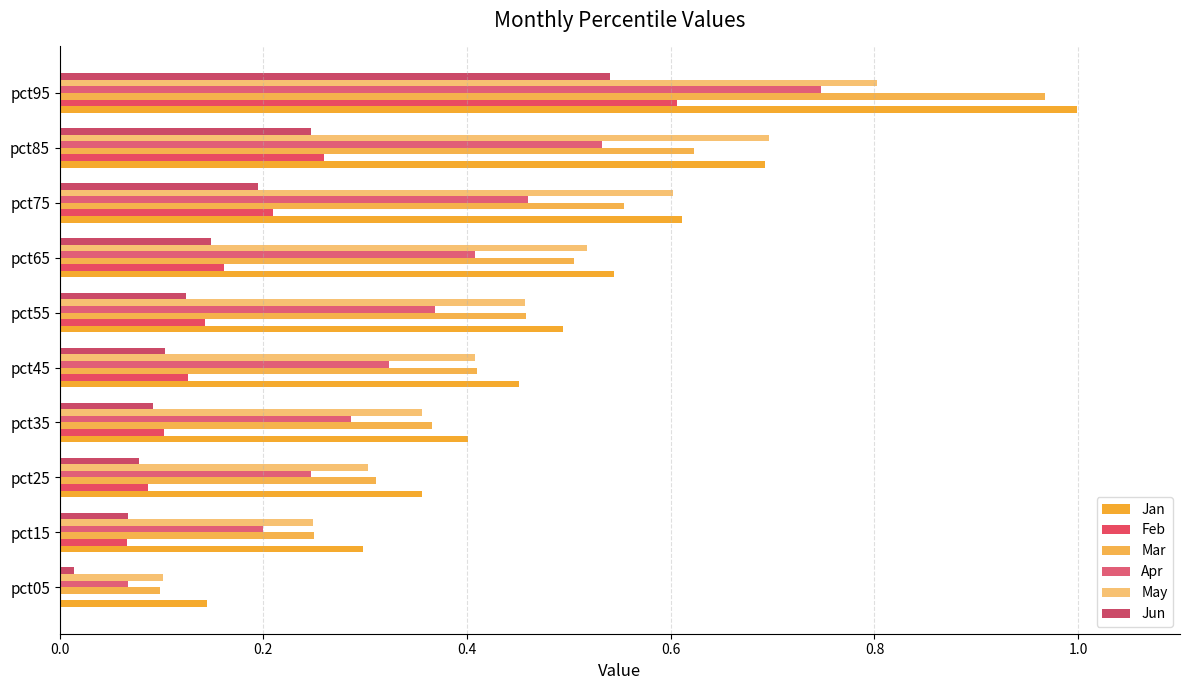

Rank the series by their maximum value, from lowest to highest.

Jun, Feb, Apr, May, Mar, Jan